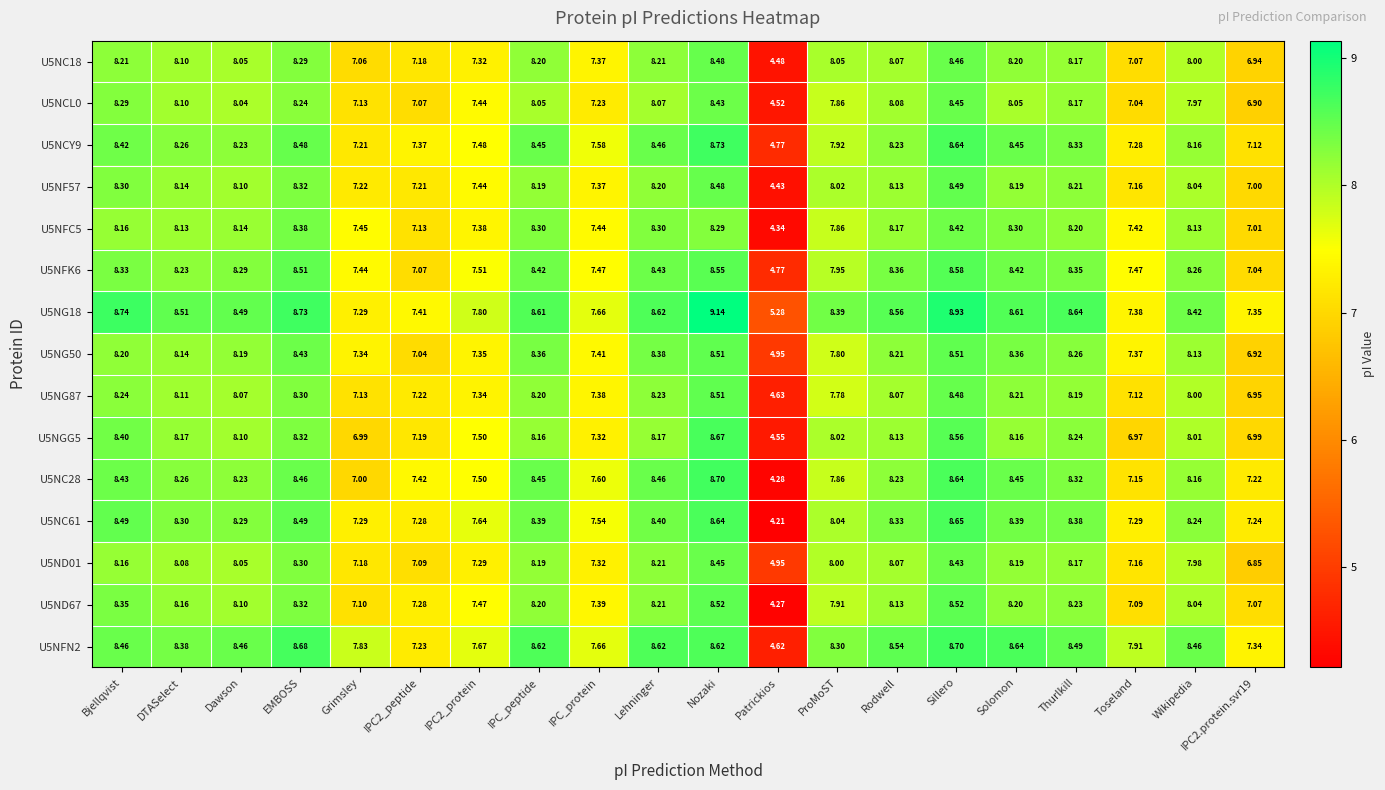

Where is U5NGG5 nearest to the value 6?

Toseland